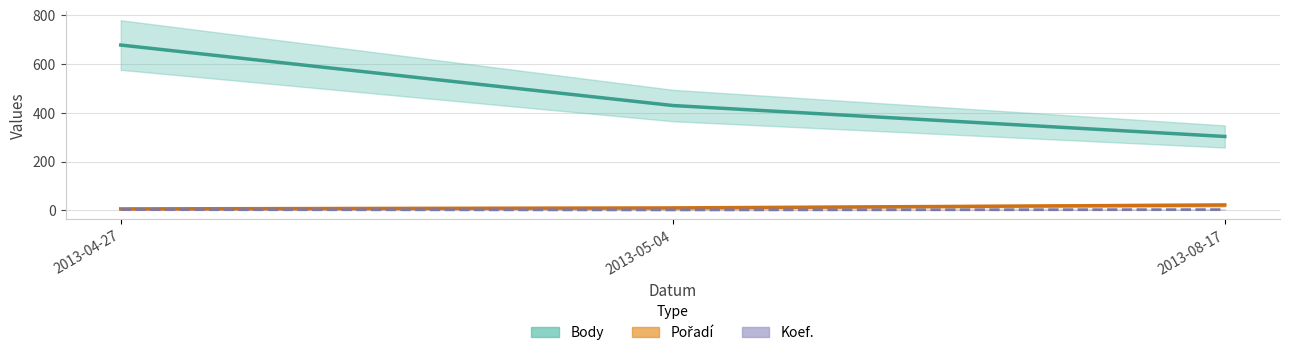

What is the average value of the Koef. series?

3